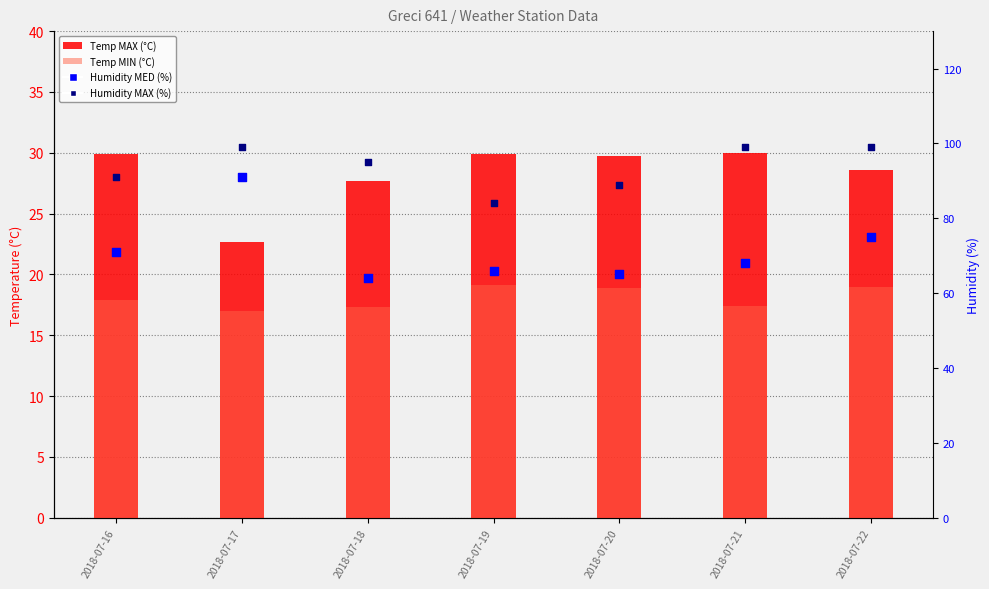

What are all the series names shown in the legend?

Temp MAX (°C), Temp MIN (°C), Humidity MED (%), Humidity MAX (%)